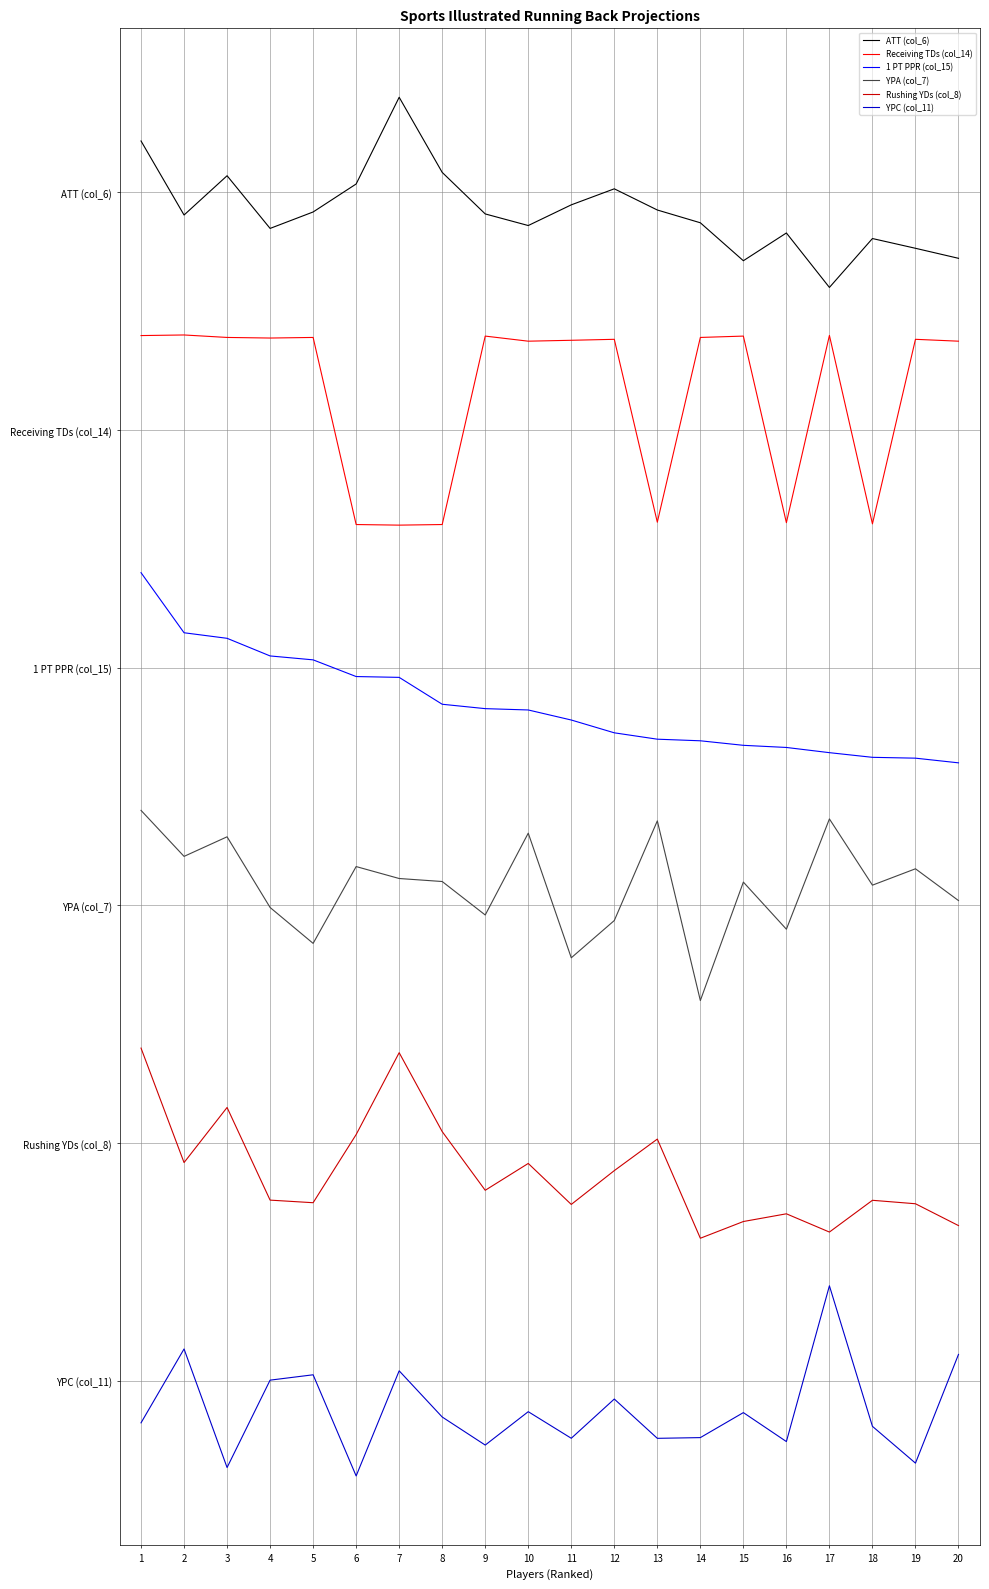

True or false: YPC (col_11) and 1 PT PPR (col_15) intersect in this chart.

False